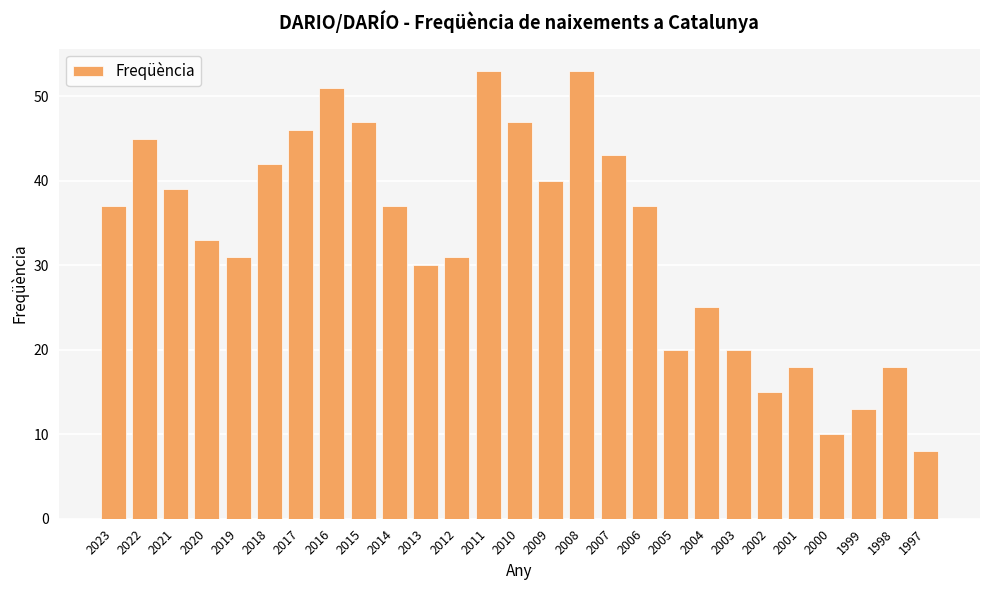

How many series are shown in this chart?

1